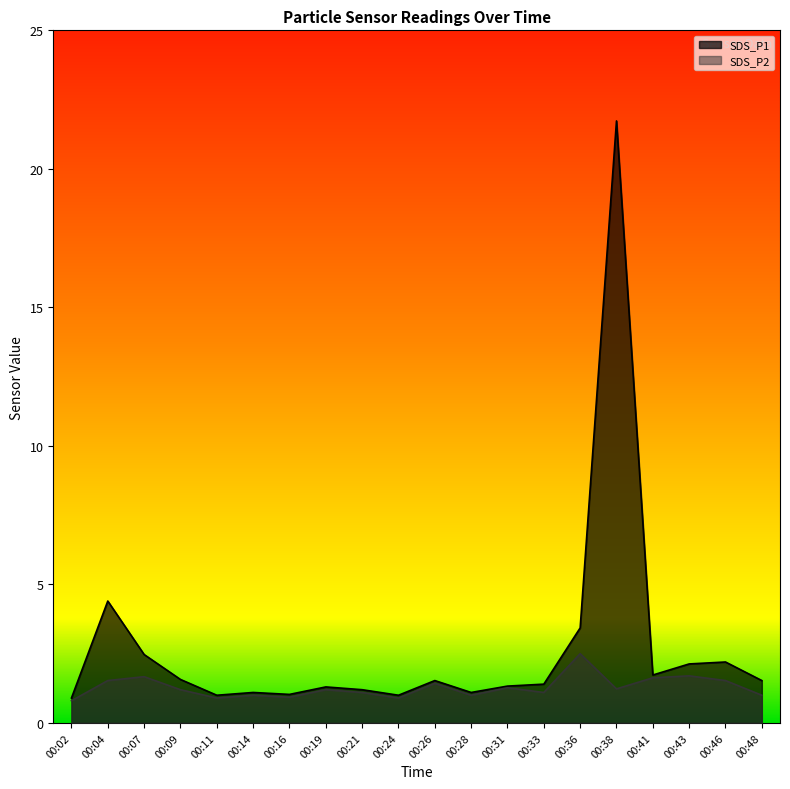

True or false: SDS_P2 has more than 1 interior local peaks.

True